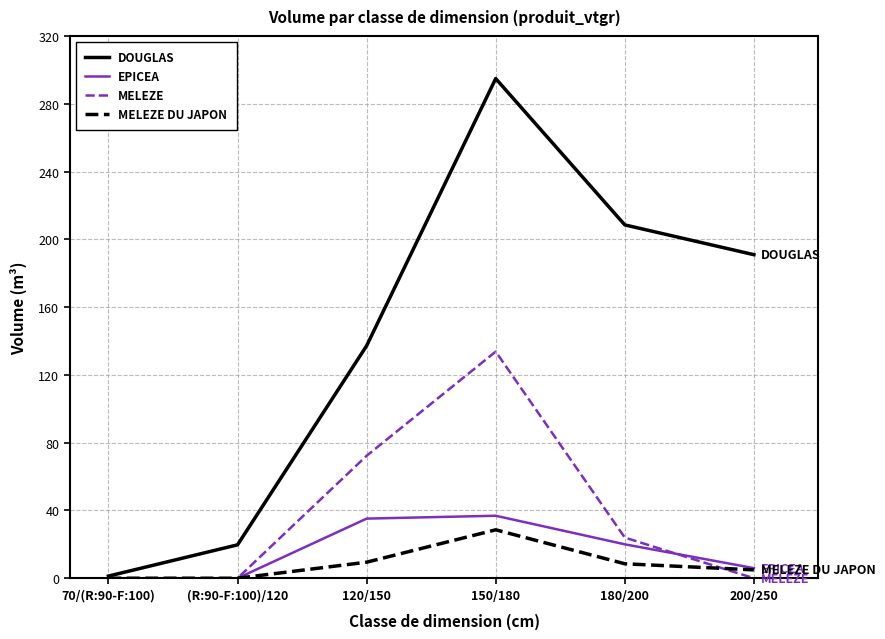

At which category is the sum across all series the highest?

150/180